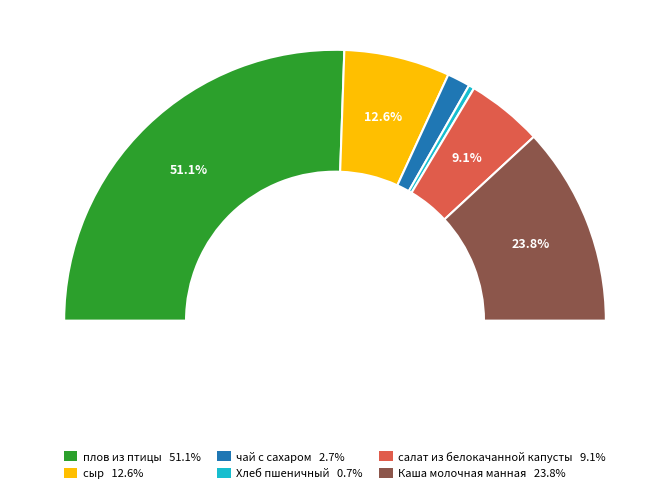

Combined, what portion of the pie is салат из белокачанной капусты and чай с сахаром?

11.8%